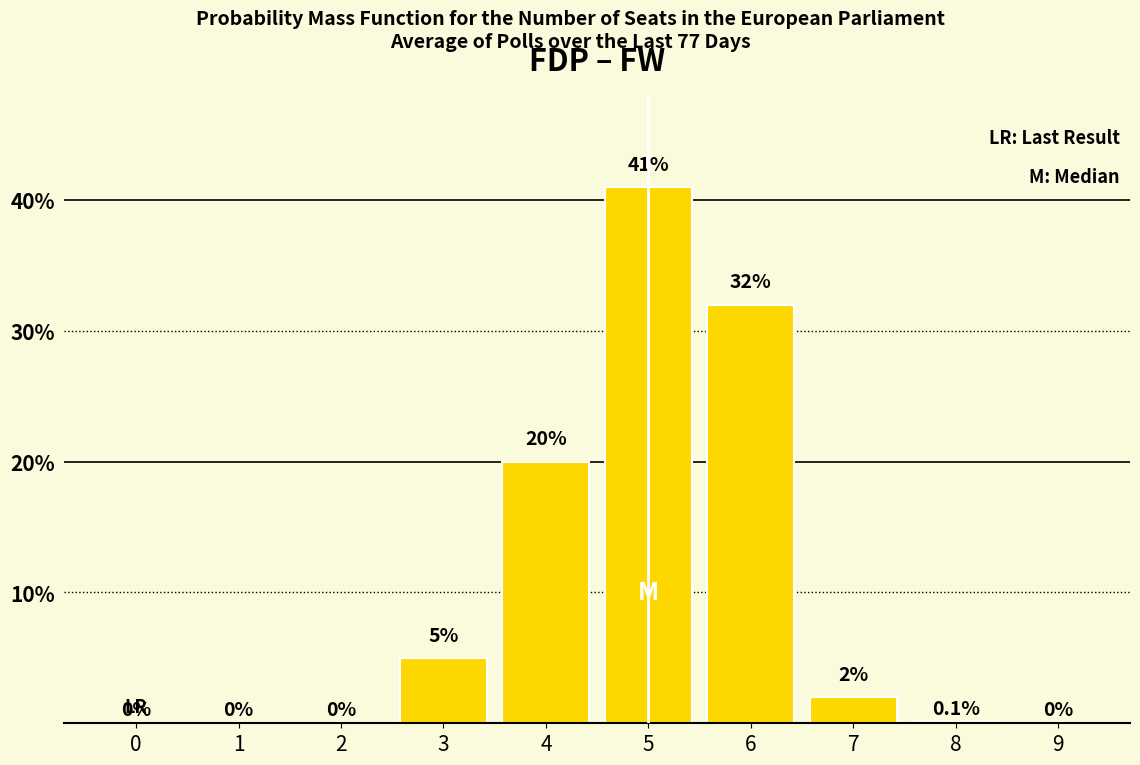

Reading left to right, what are all the values shown in this chart?

0=0.0	1=0.0	2=0.0	3=5.0	4=20.0	5=41.0	6=32.0	7=2.0	8=0.1	9=0.0